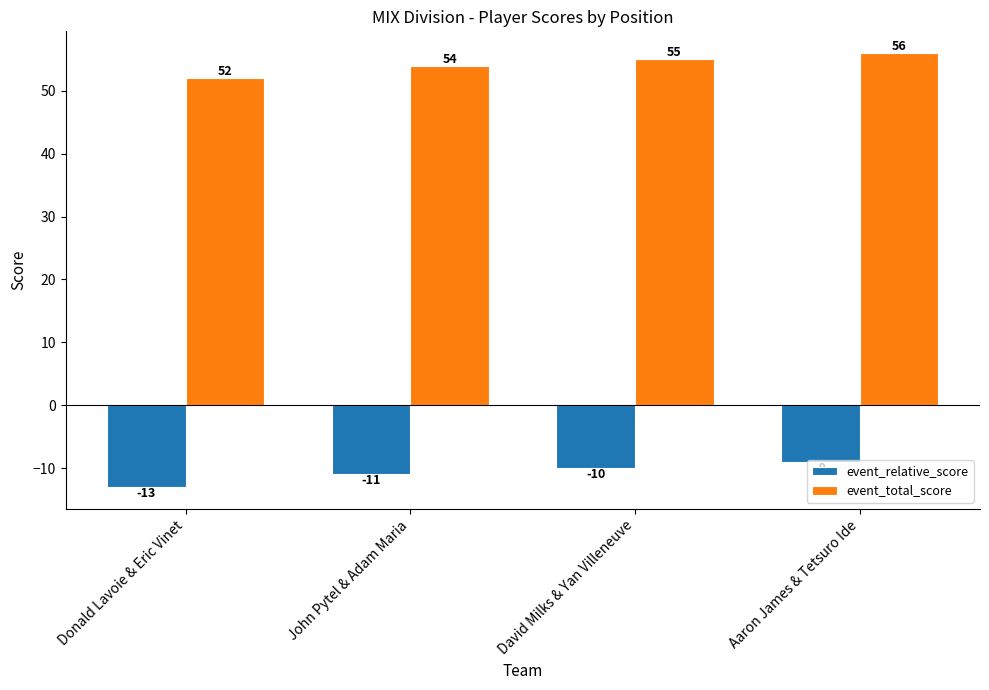

How many bars are there in each group?

2